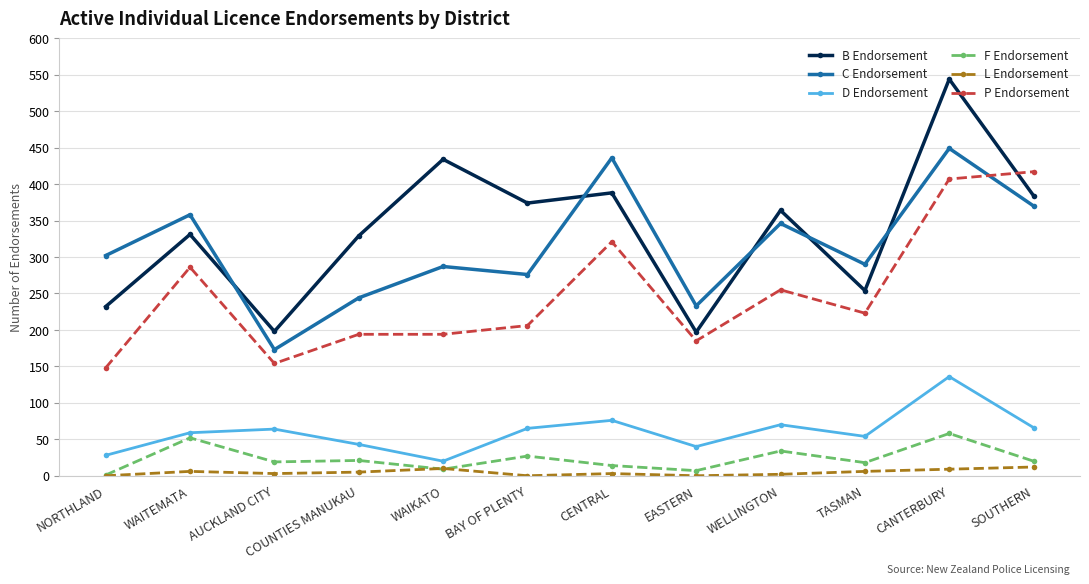

True or false: D Endorsement has a value of 70 at WELLINGTON.

True